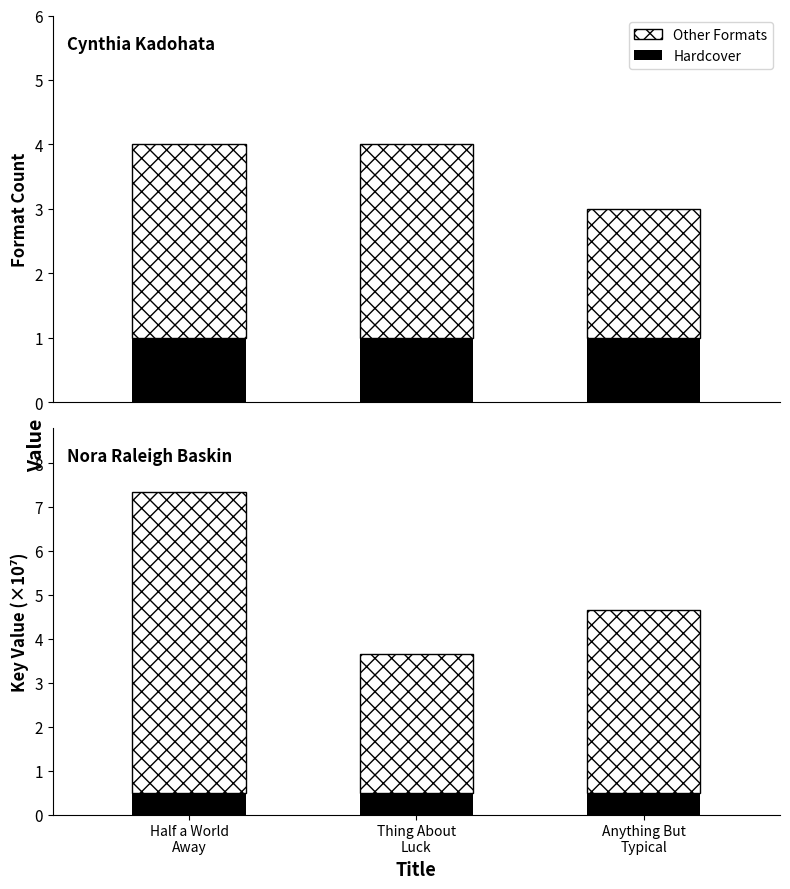

At which label does Other Formats reach its peak?

Half a World
Away